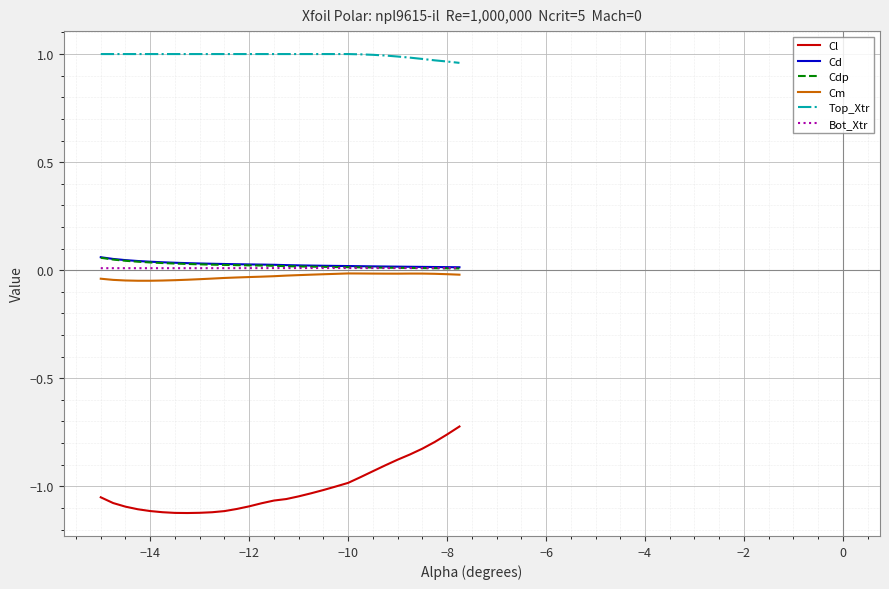

What are all the series names shown in the legend?

Cl, Cd, Cdp, Cm, Top_Xtr, Bot_Xtr